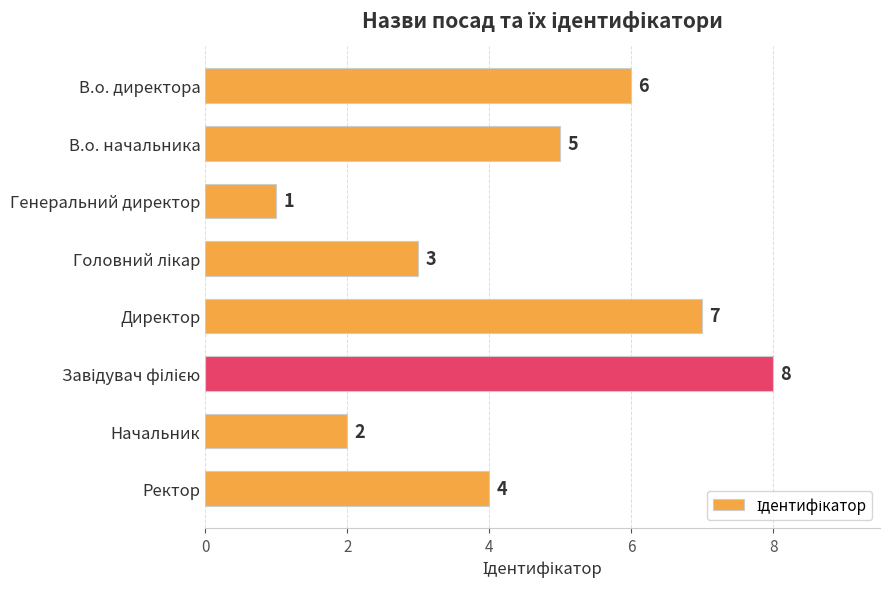

What is the difference between the maximum and minimum values?

7